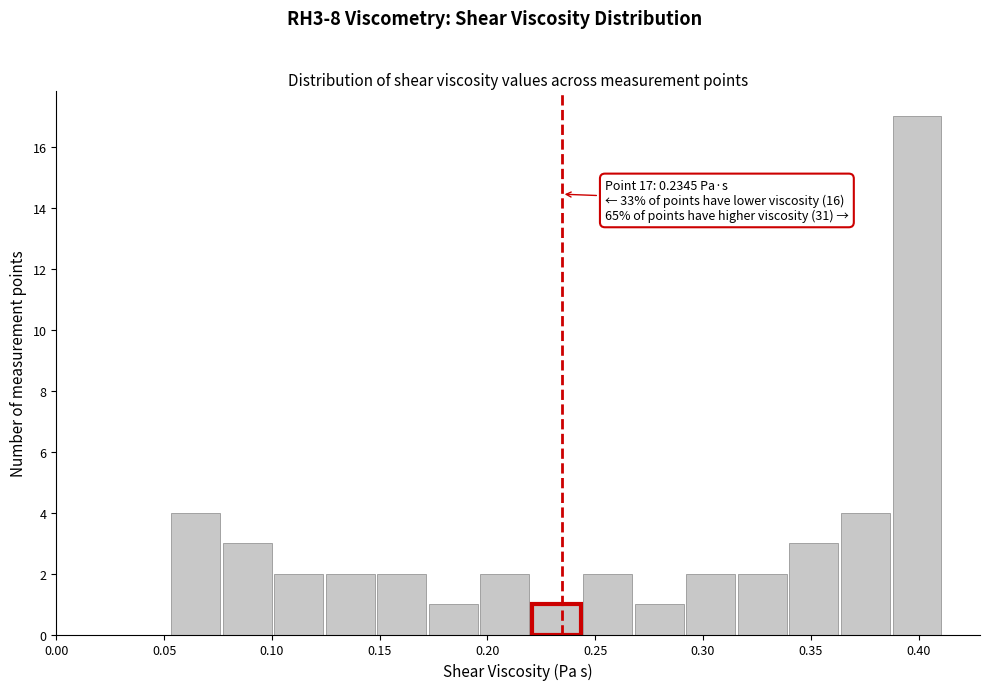

Over which range of the x-axis is the bar tallest?

0.390 to 0.410